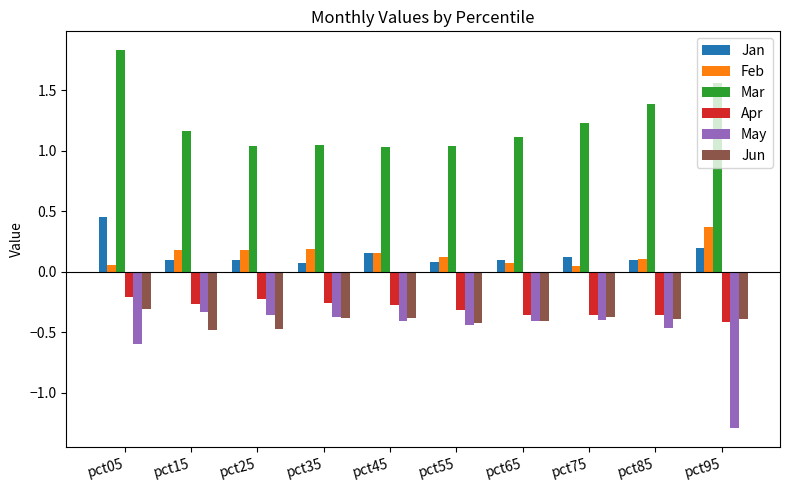

What value does the Jun series have at pct25?

-0.5